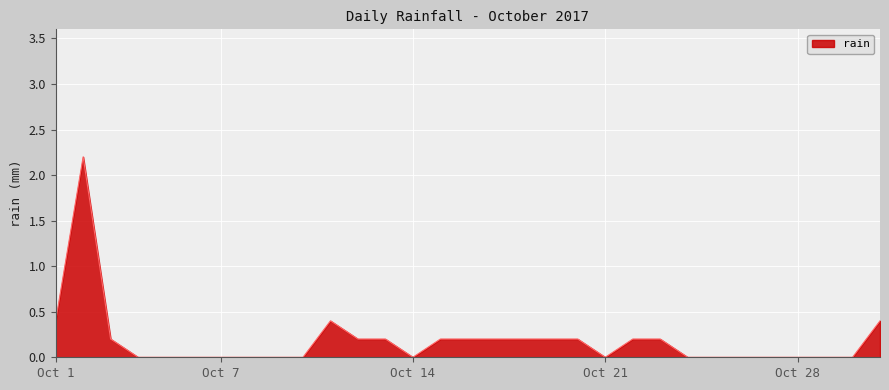

Does the chart display data point markers on the line(s)?

No